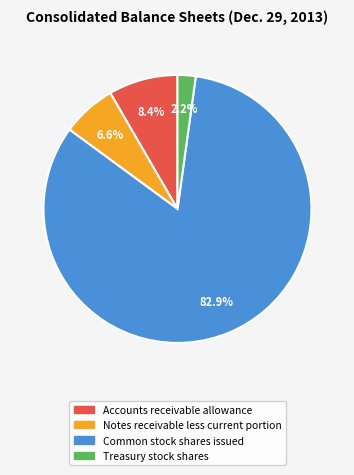

To the nearest percent, what portion does Notes receivable less current portion represent?

7%